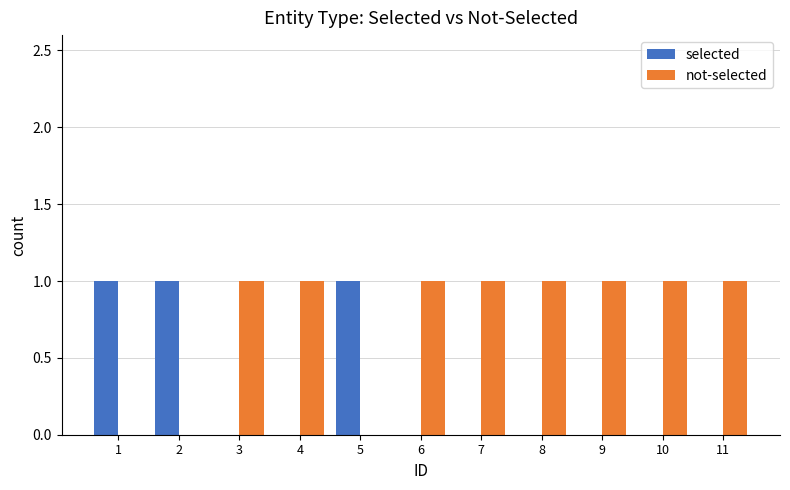

Reading left to right, extract all data points from this chart.

selected: 1=1	2=1	3=0	4=0	5=1	6=0	7=0	8=0	9=0	10=0	11=0
not-selected: 1=0	2=0	3=1	4=1	5=0	6=1	7=1	8=1	9=1	10=1	11=1